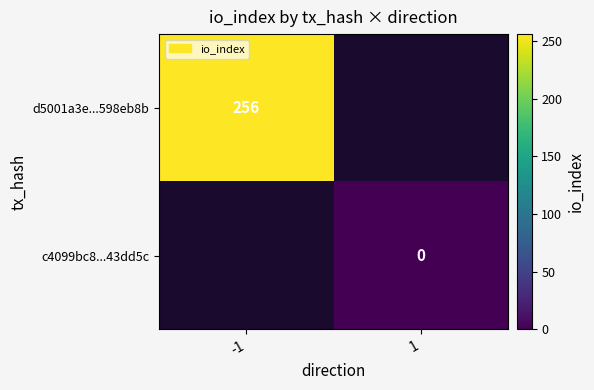

Which label corresponds to the largest value in the chart?

-1